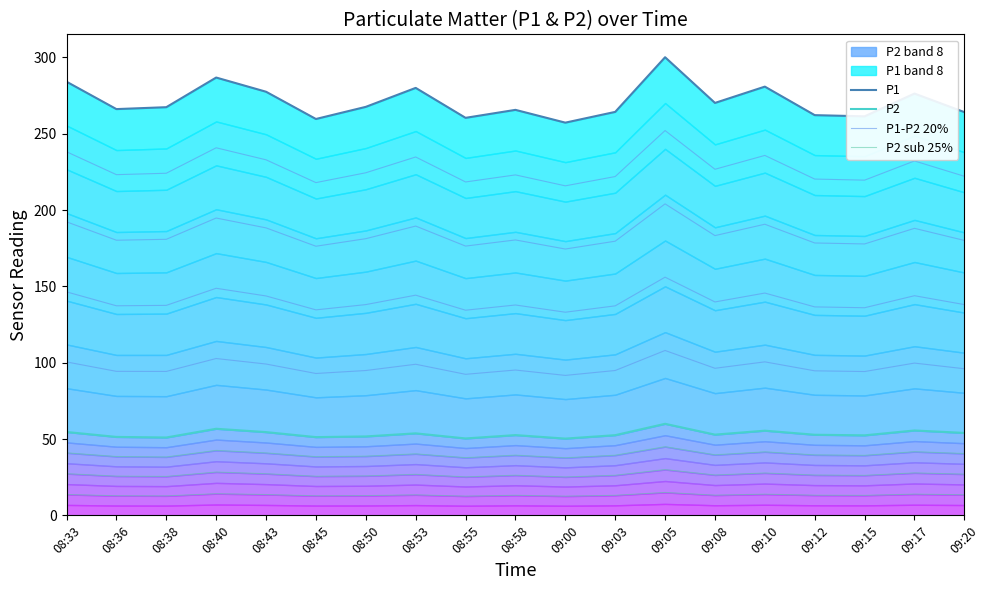

What position from the right is 08:55?

11